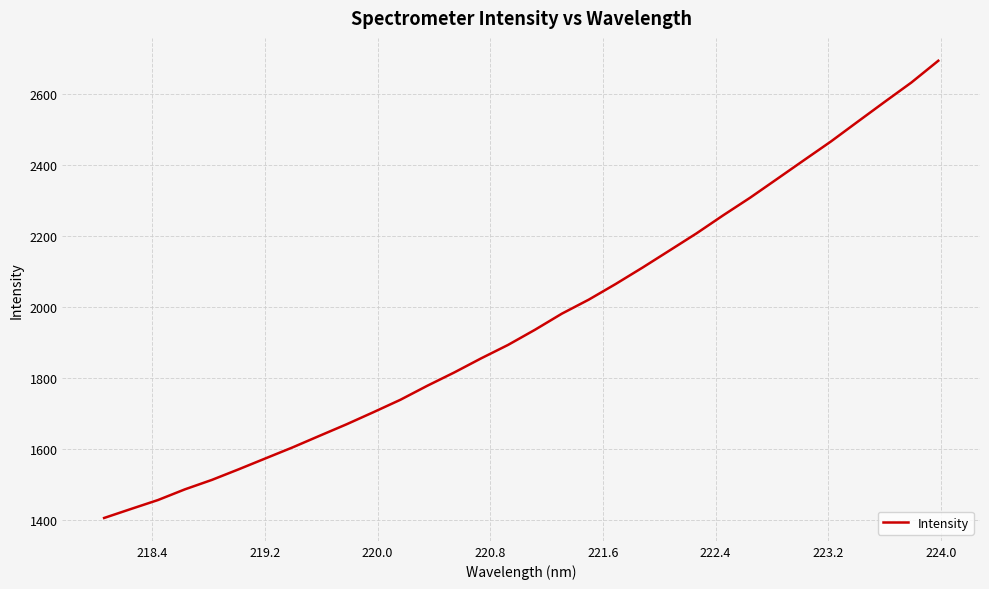

What is the difference between the maximum and minimum values?

1285.7